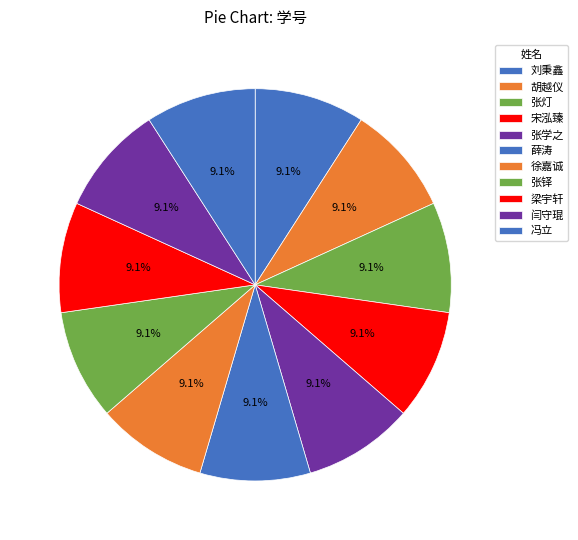

What is the largest slice in the pie chart?

胡越仪